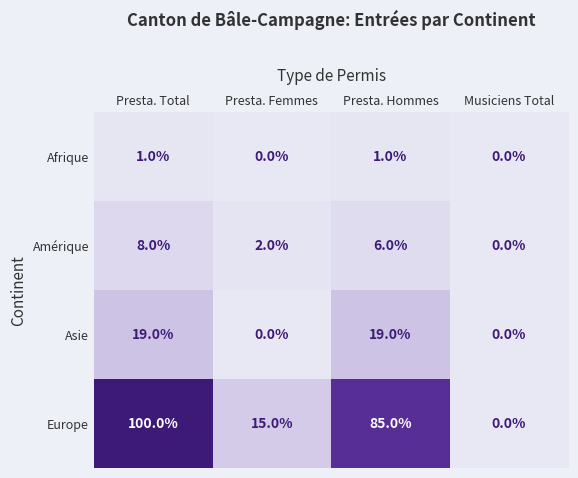

Which label corresponds to the largest value in the chart?

Presta. Total